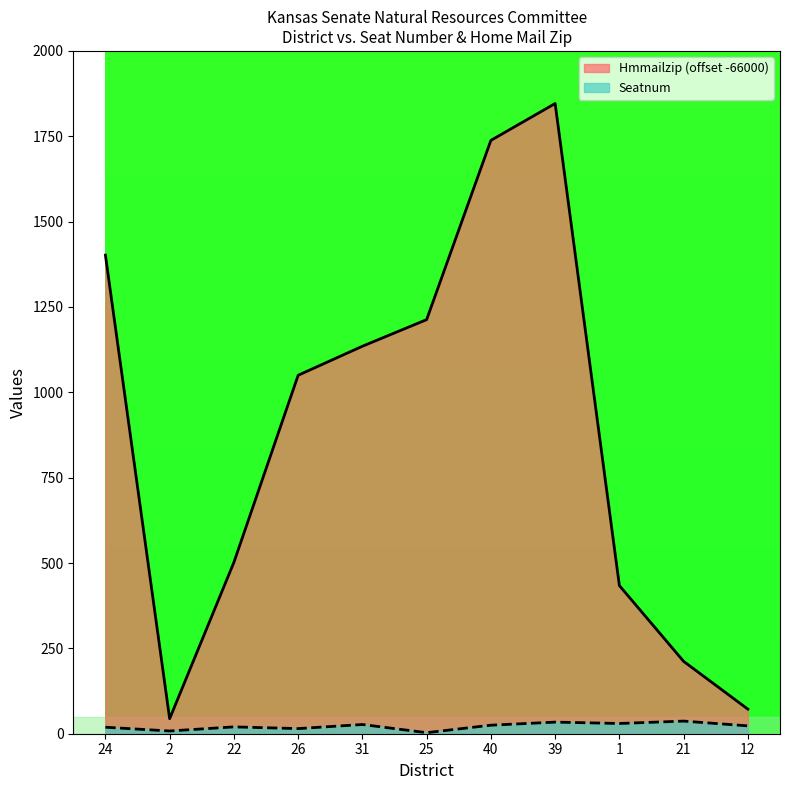

What is the difference between the highest and lowest values at 39?

1812